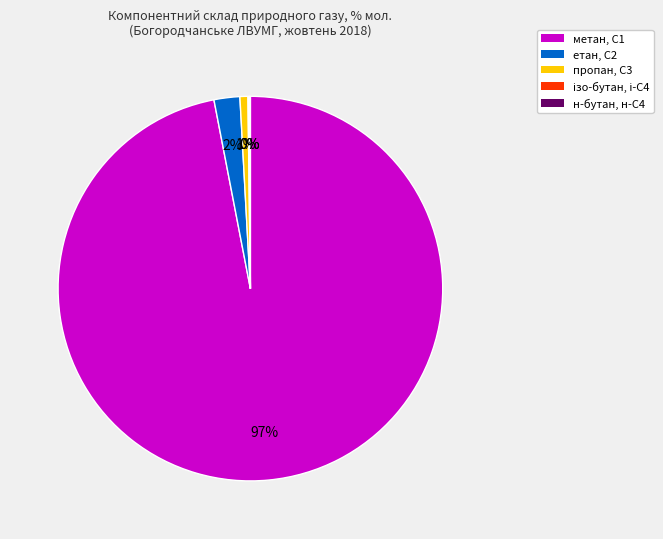

Between пропан, С3 and метан, С1, which is larger?

метан, С1